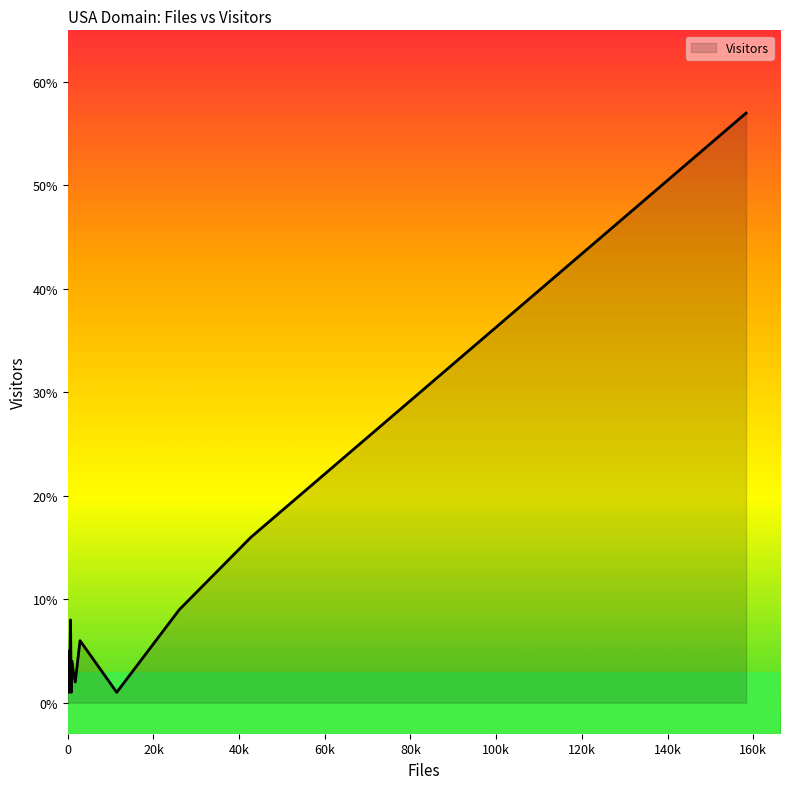

What is the label of the 14th point from the left?

jsc.nasa.gov